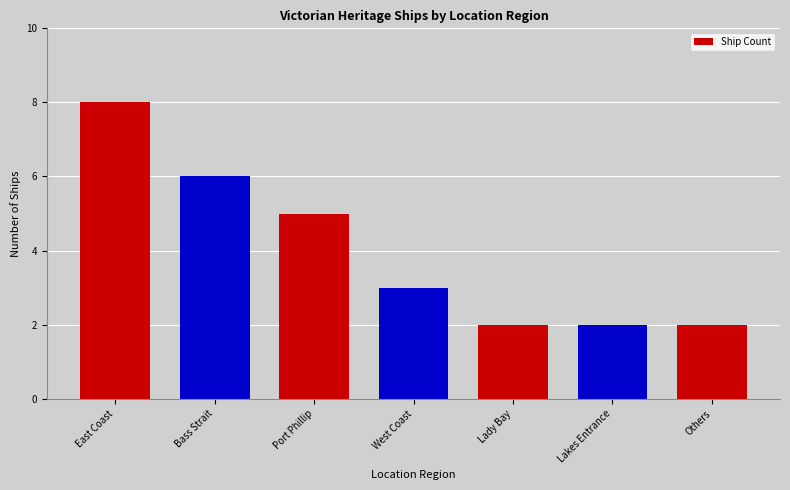

The chart shows a value of 3 at Lady Bay. True or false?

False